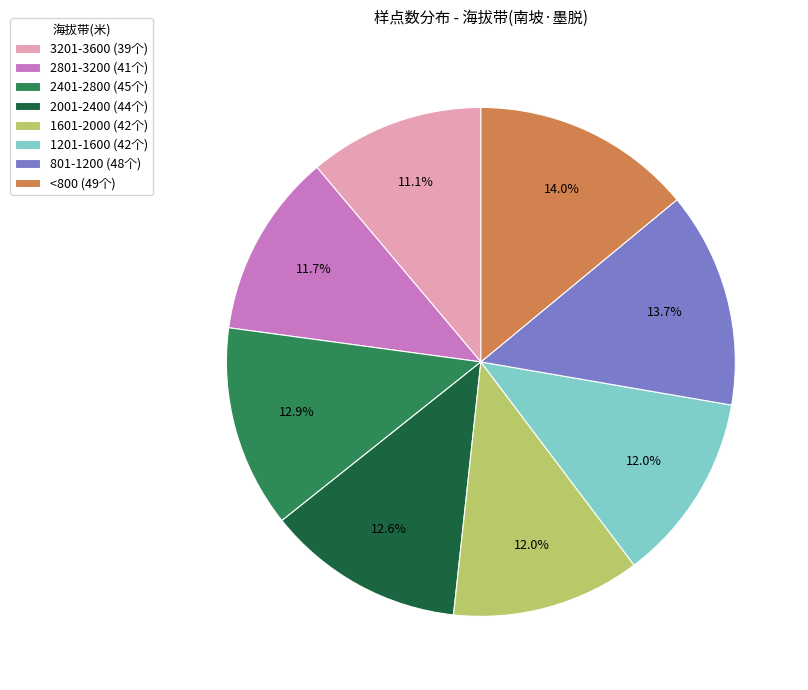

How many segments does this pie chart have?

8